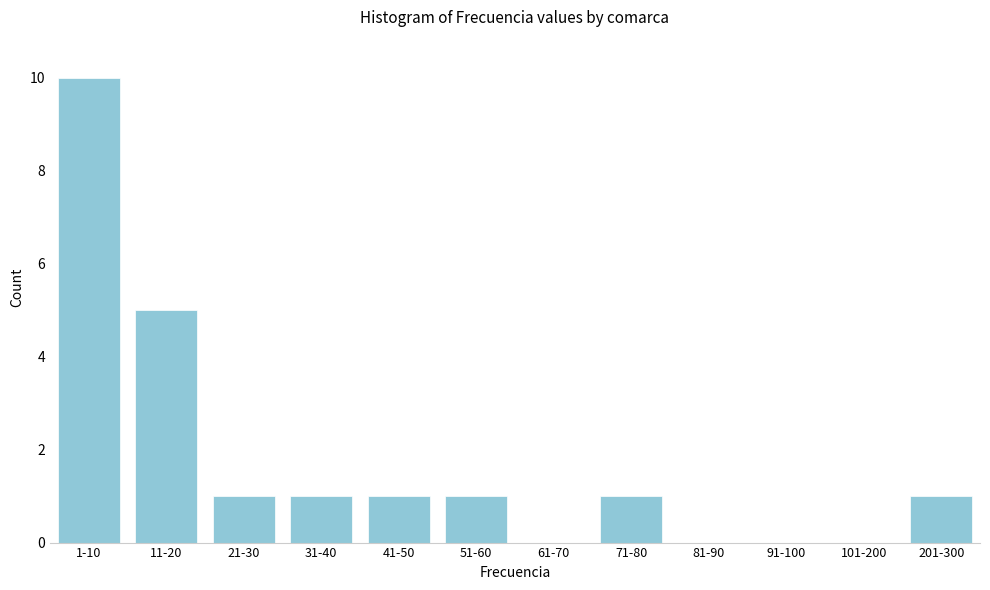

Reading left to right, transcribe all the data shown in this chart.

1-10=10	11-20=5	21-30=1	31-40=1	41-50=1	51-60=1	61-70=0	71-80=1	81-90=0	91-100=0	101-200=0	201-300=1